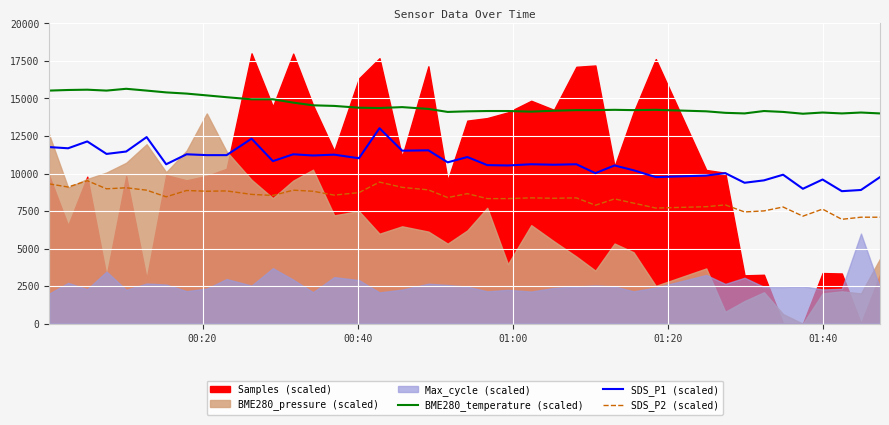

True or false: BME280_temperature (scaled) and SDS_P2 (scaled) intersect in this chart.

False